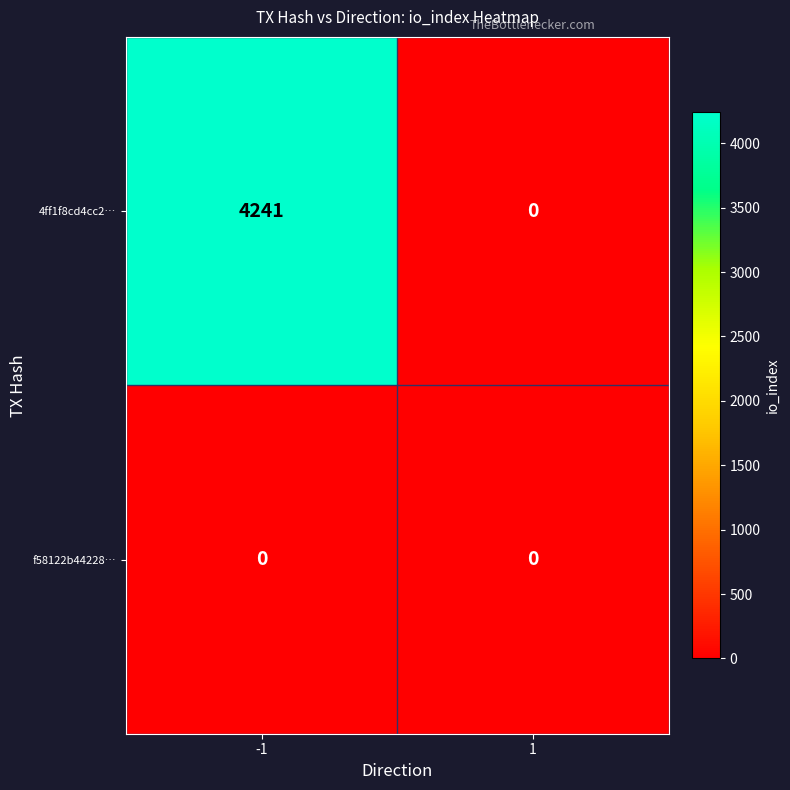

Reading right to left, list all the values displayed in this chart.

4ff1f8cd4cc2…: 1=0	-1=4241
f58122b44228…: 1=0	-1=0